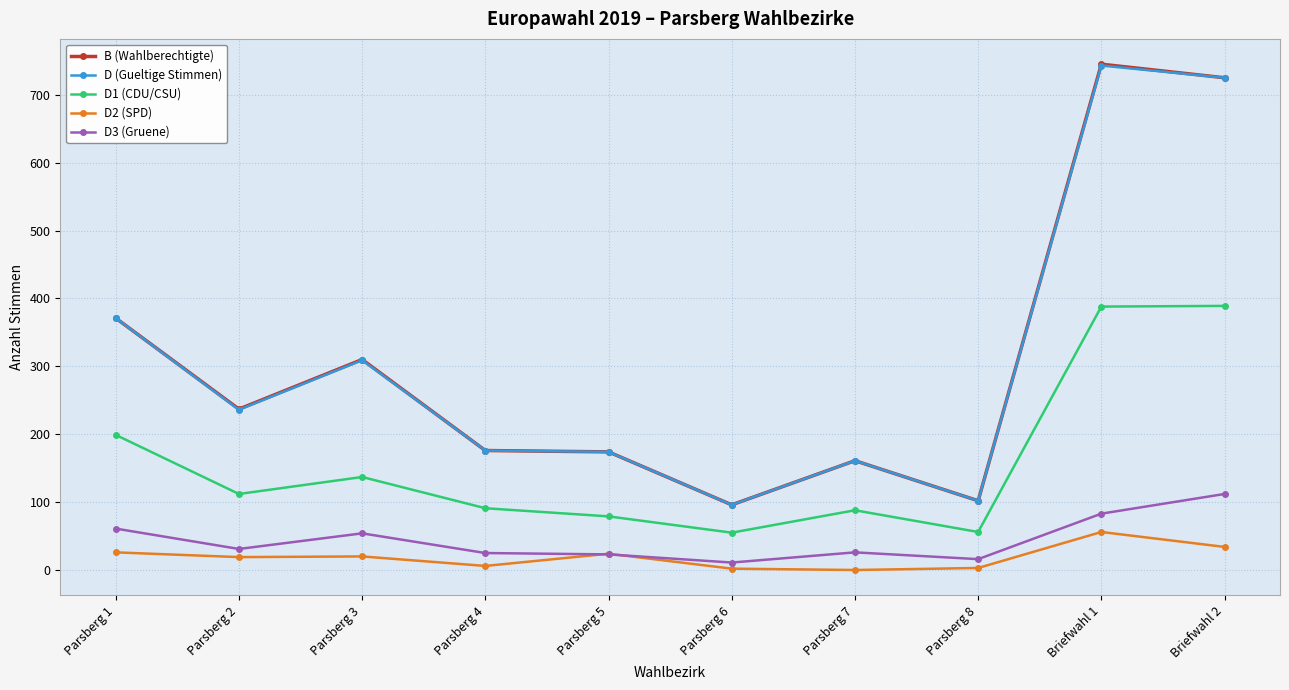

Which category has the highest value across all series?

Briefwahl 1